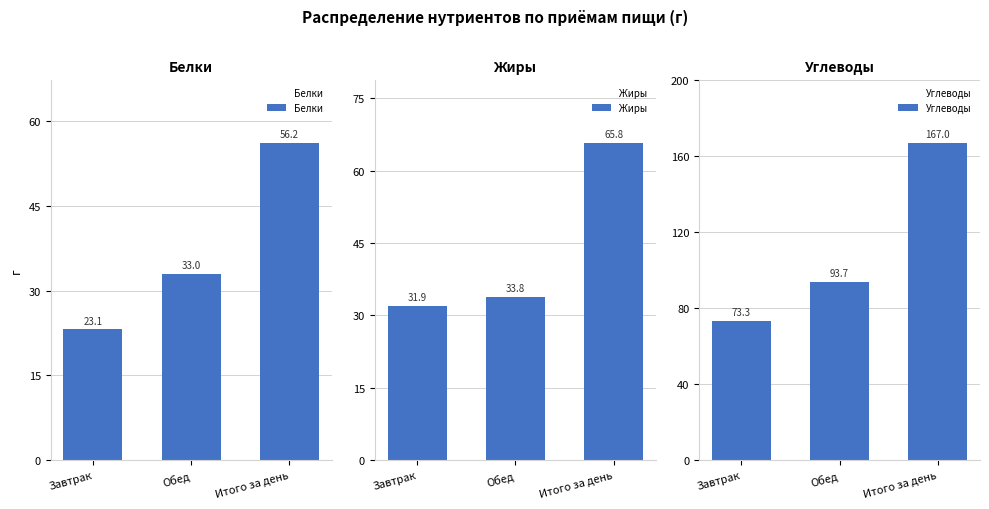

Which category has the lowest value across all series?

Завтрак